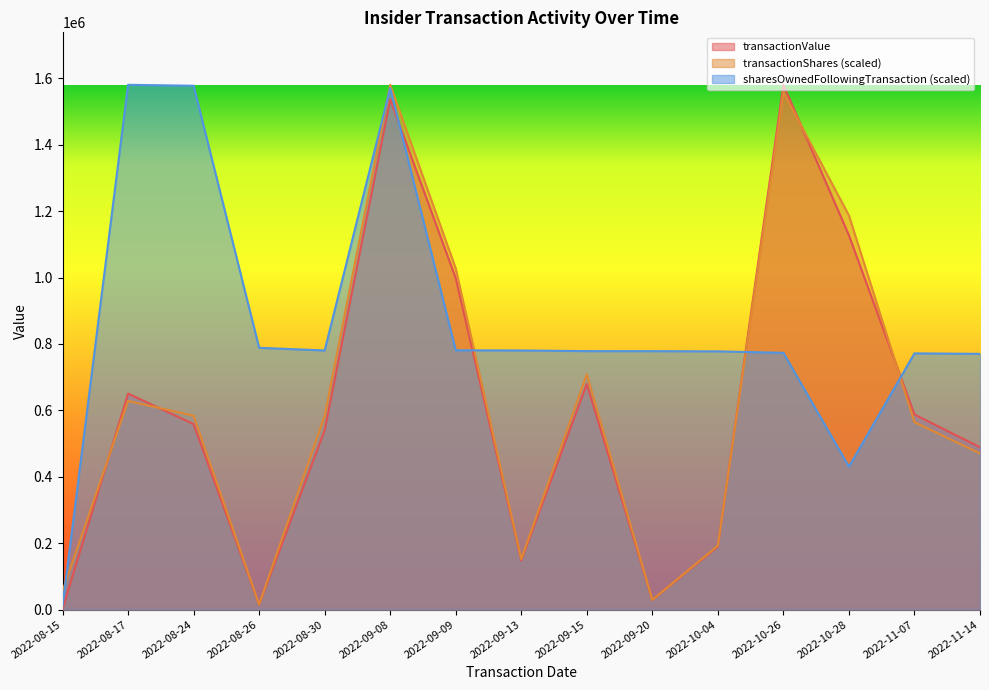

What is the label of the 12th point from the right?

2022-08-26